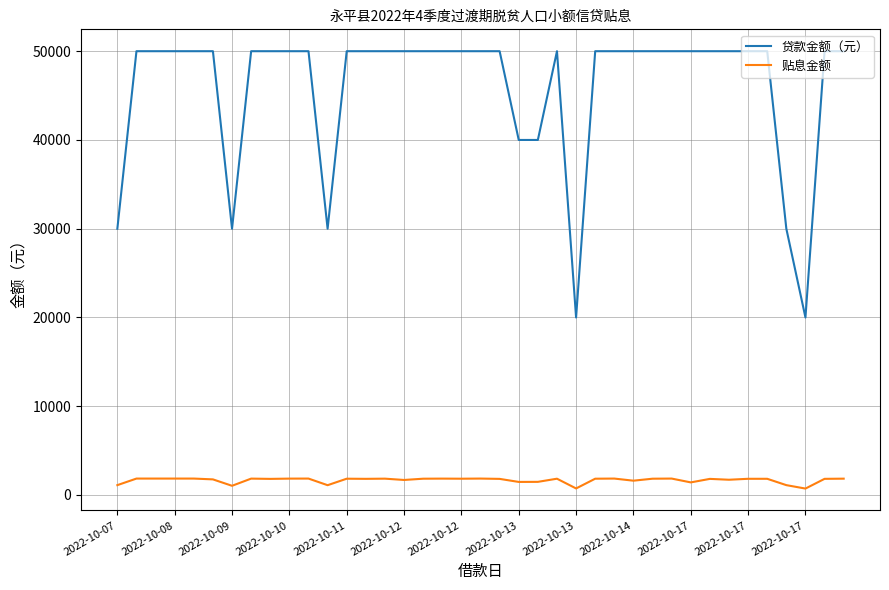

What is the minimum value for 贷款金额（元）?

20000.0